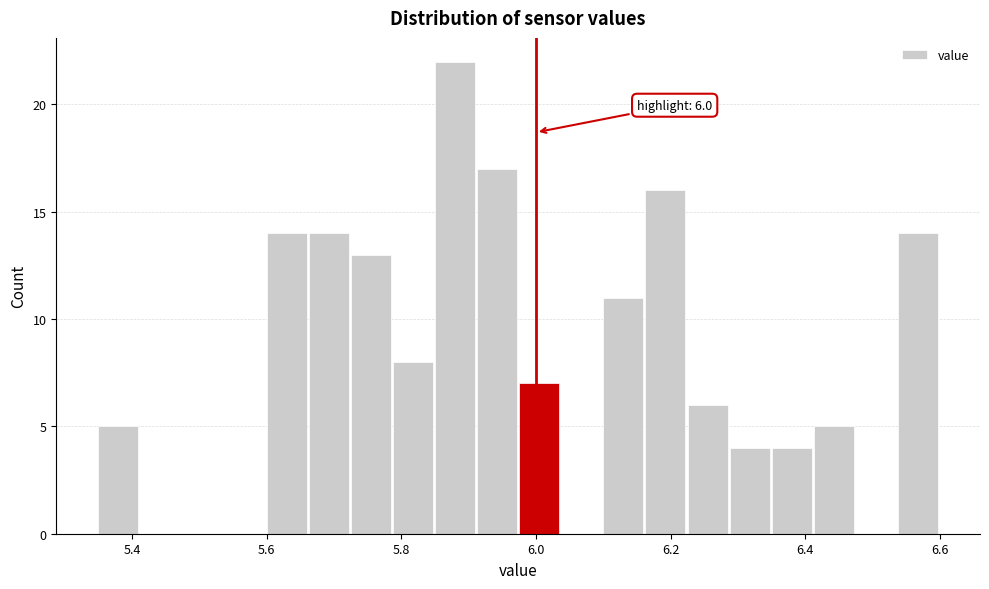

Around what value on the x-axis is the tallest bar? Give the approximate position of its centre, as read against the axis.

5.88